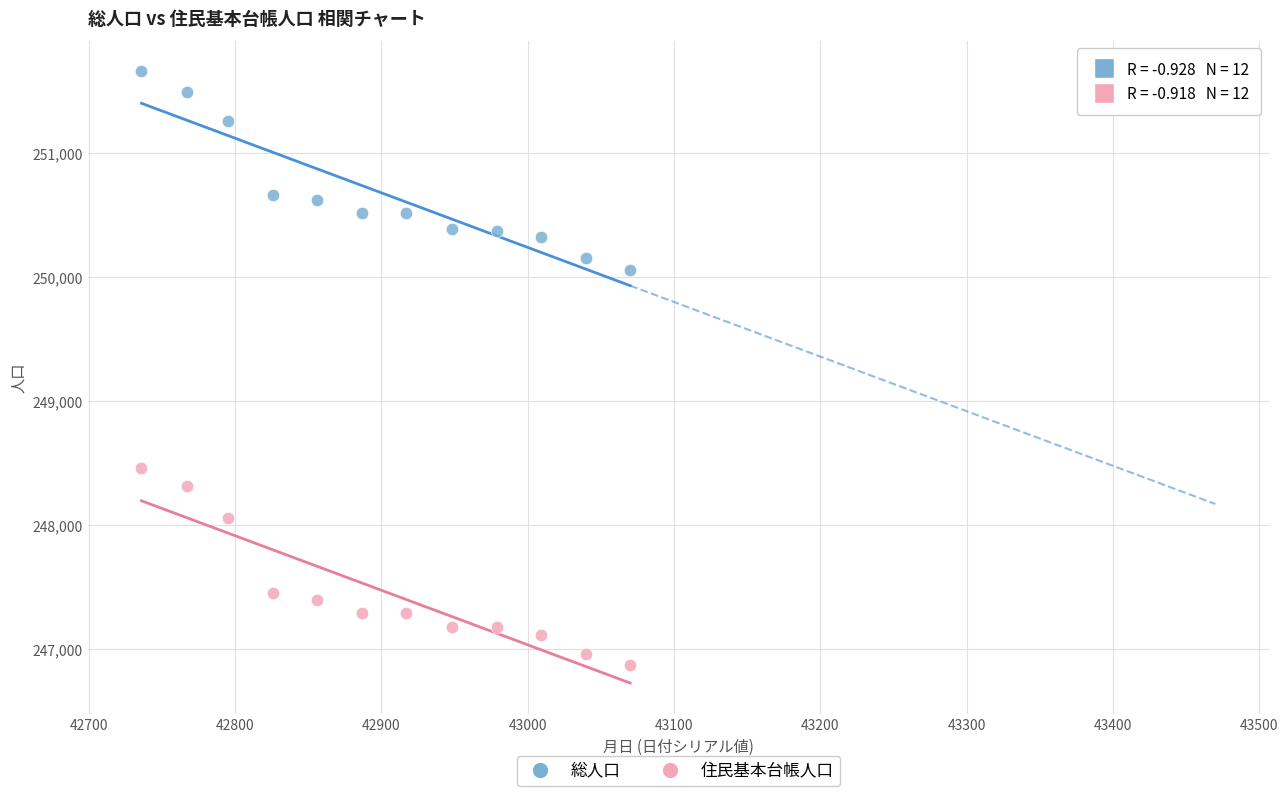

Which series contains the highest Y value?

総人口